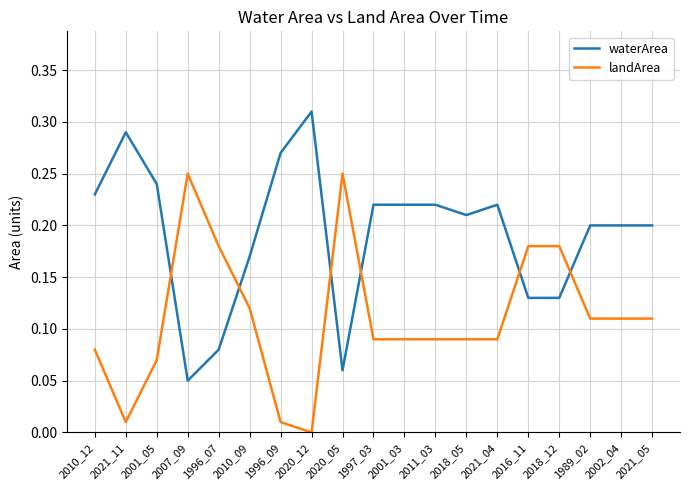

What position from the left is 2020_05?

9